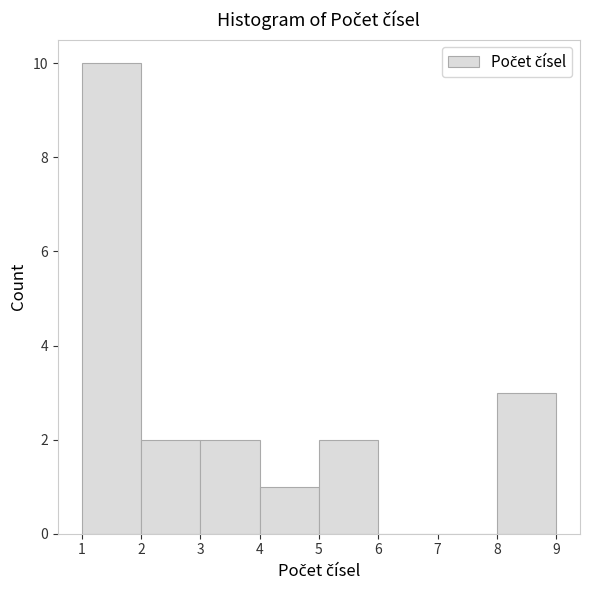

Reading left to right, transcribe this chart: for each bar, give the range it covers on the x-axis and its height. The values are not printed on the chart, so give them approximately, as read against the axis.

1 to 2: 10
2 to 3: 2
3 to 4: 2
4 to 5: 1
5 to 6: 2
6 to 7: 0
7 to 8: 0
8 to 9: 3